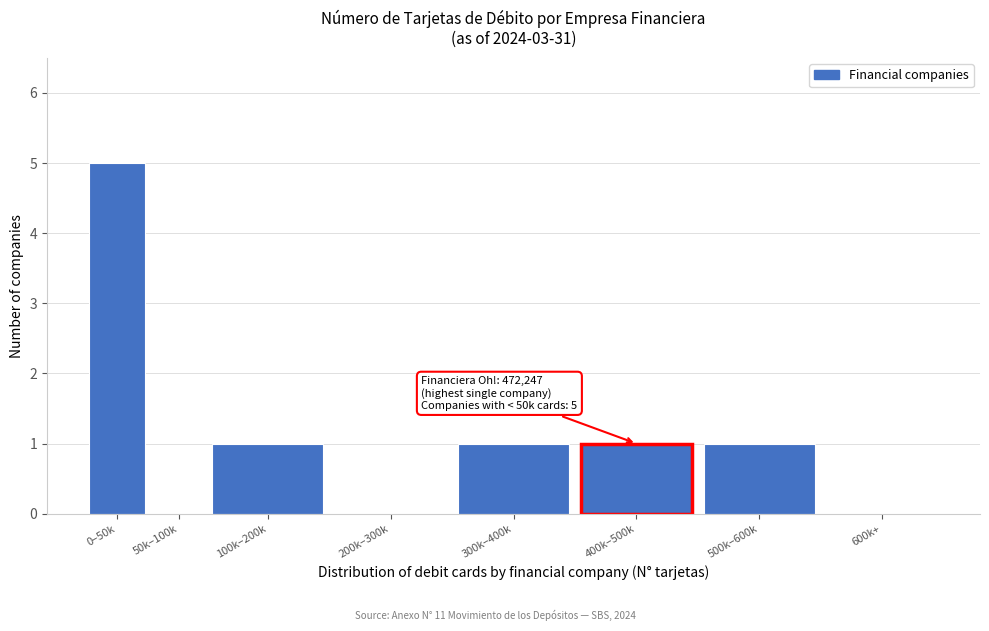

Reading left to right, extract all data points from this chart.

0–50k=5	50k–100k=0	100k–200k=1	200k–300k=0	300k–400k=1	400k–500k=1	500k–600k=1	600k+=0